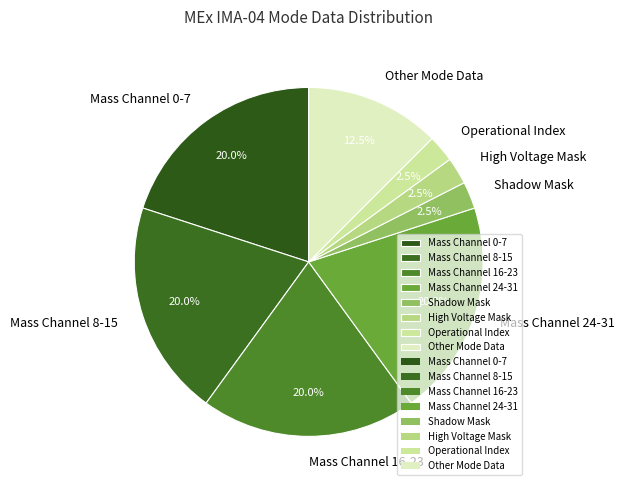

Count the number of slices in the pie.

8